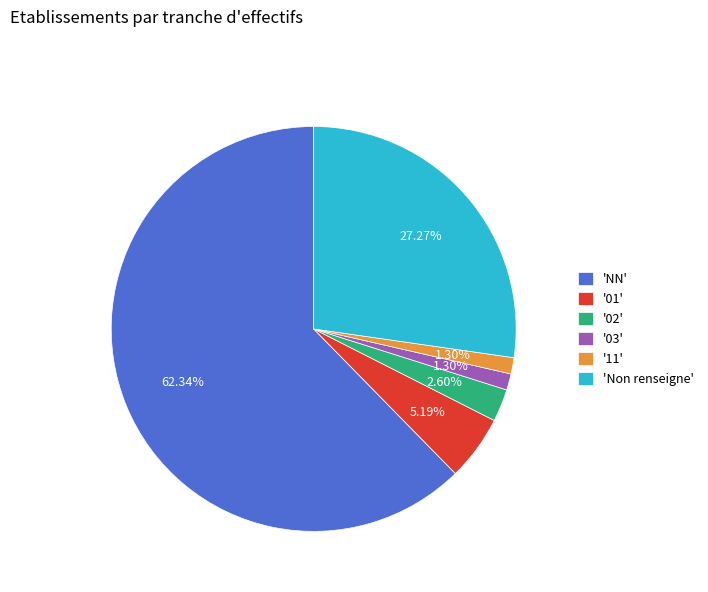

What is the largest slice in the pie chart?

'NN'